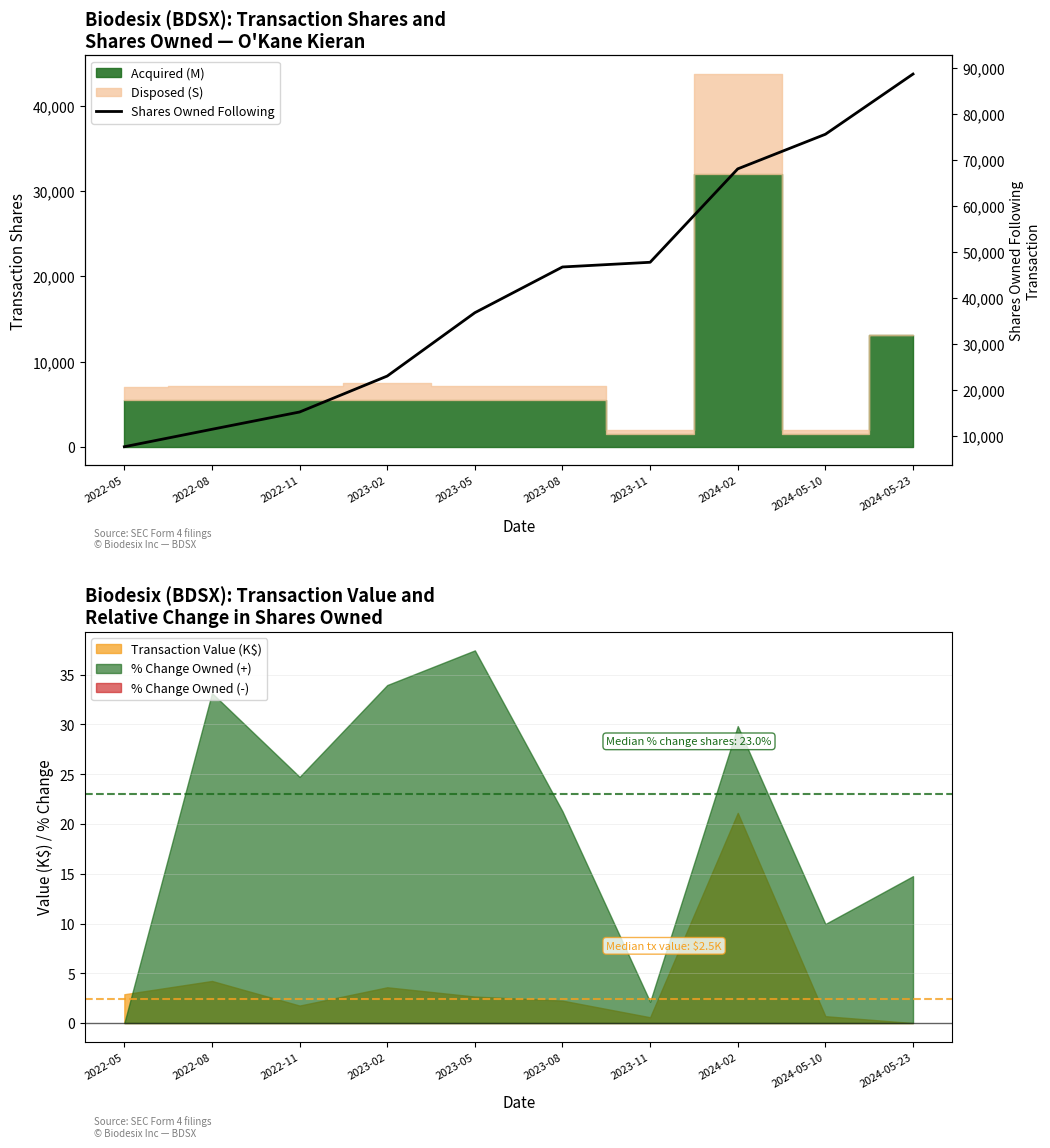

Between 2023-05 and 2024-05-23, which is larger?

2024-05-23